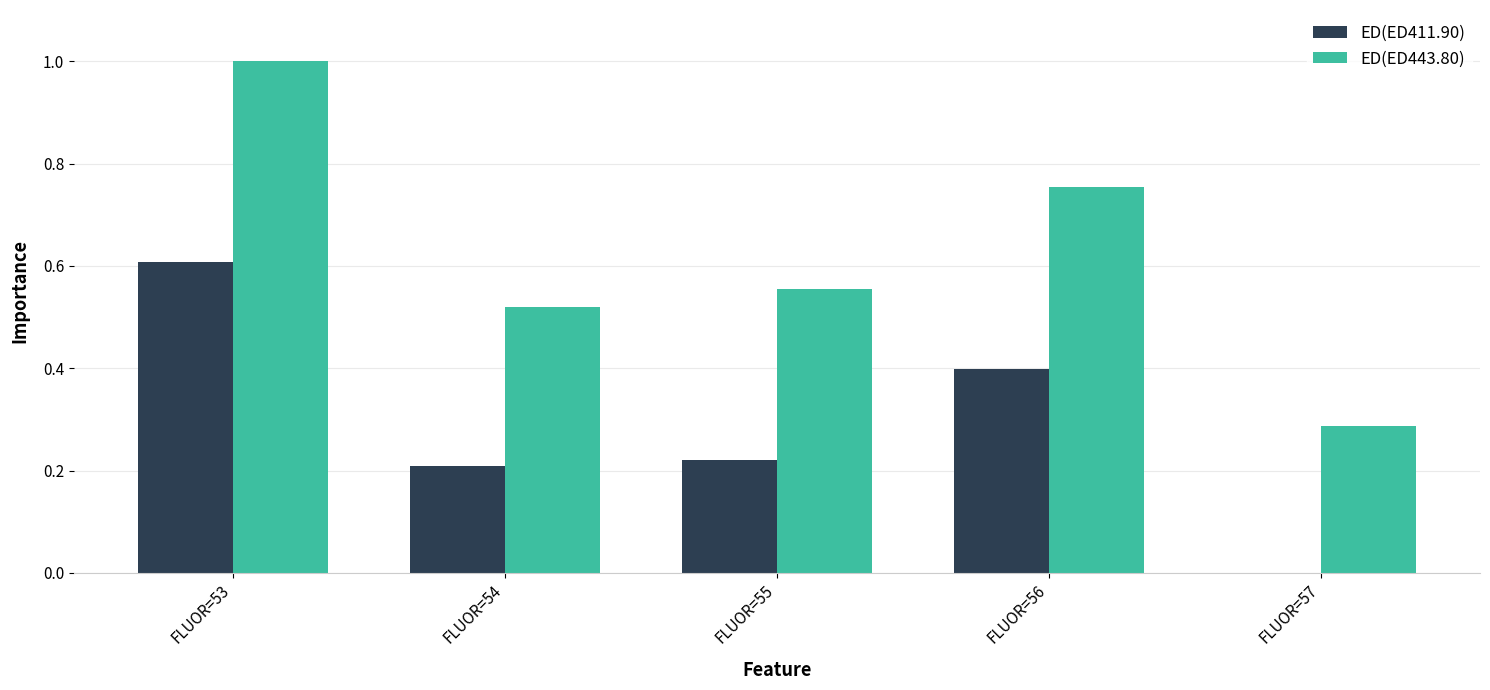

Is it true that ED(ED443.80) equals 0.7 at FLUOR=53?

False